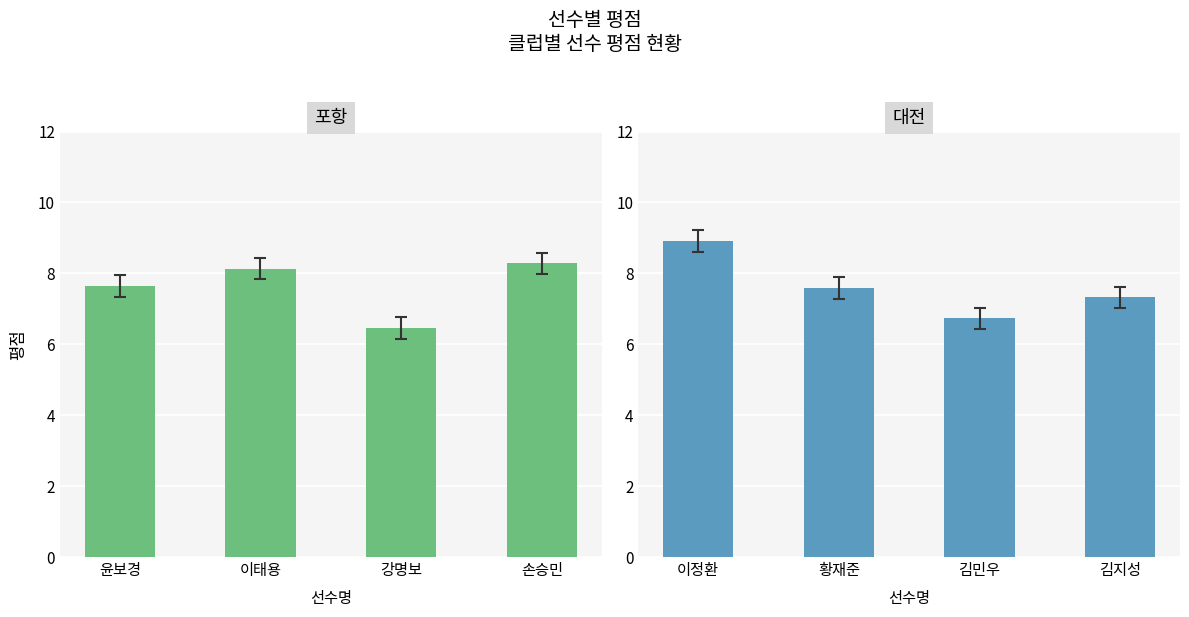

At which label does 포항 reach its peak?

손승민